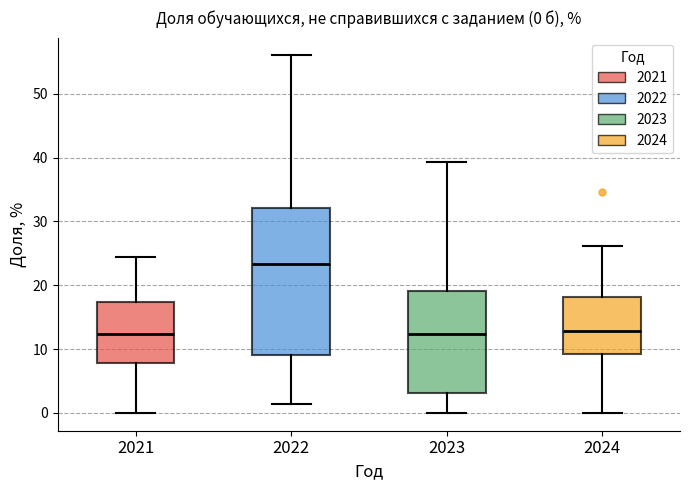

Comparing the boxes themselves (not the whiskers), which one is the tallest?

2022